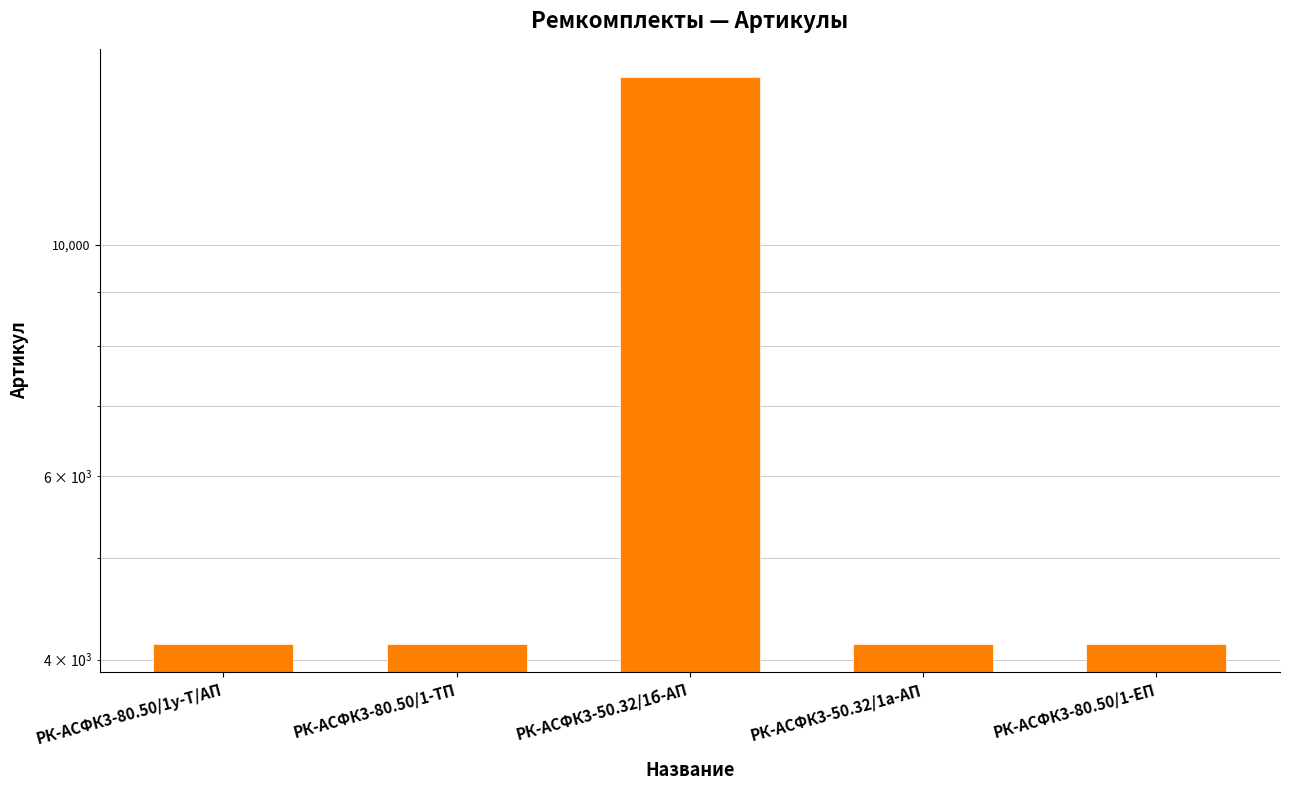

Reading left to right, extract all data points from this chart.

4142	4141	14477	4139	4140